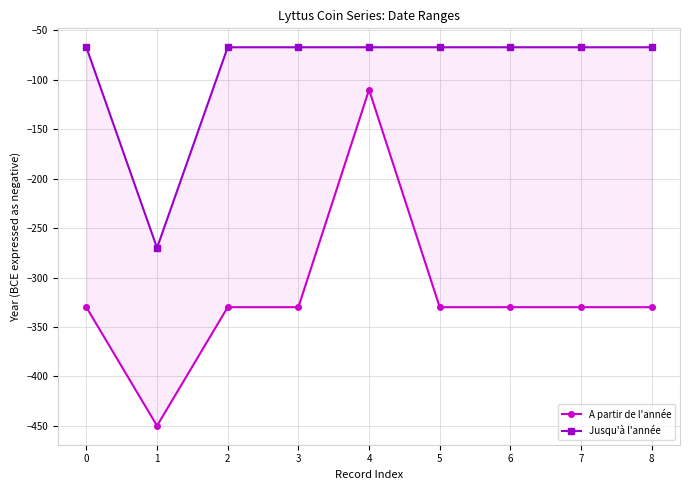

Reading right to left, transcribe all the data shown in this chart.

A partir de l'année: -330	-330	-330	-330	-110	-330	-330	-450	-330
Jusqu'à l'année: -67	-67	-67	-67	-67	-67	-67	-270	-67